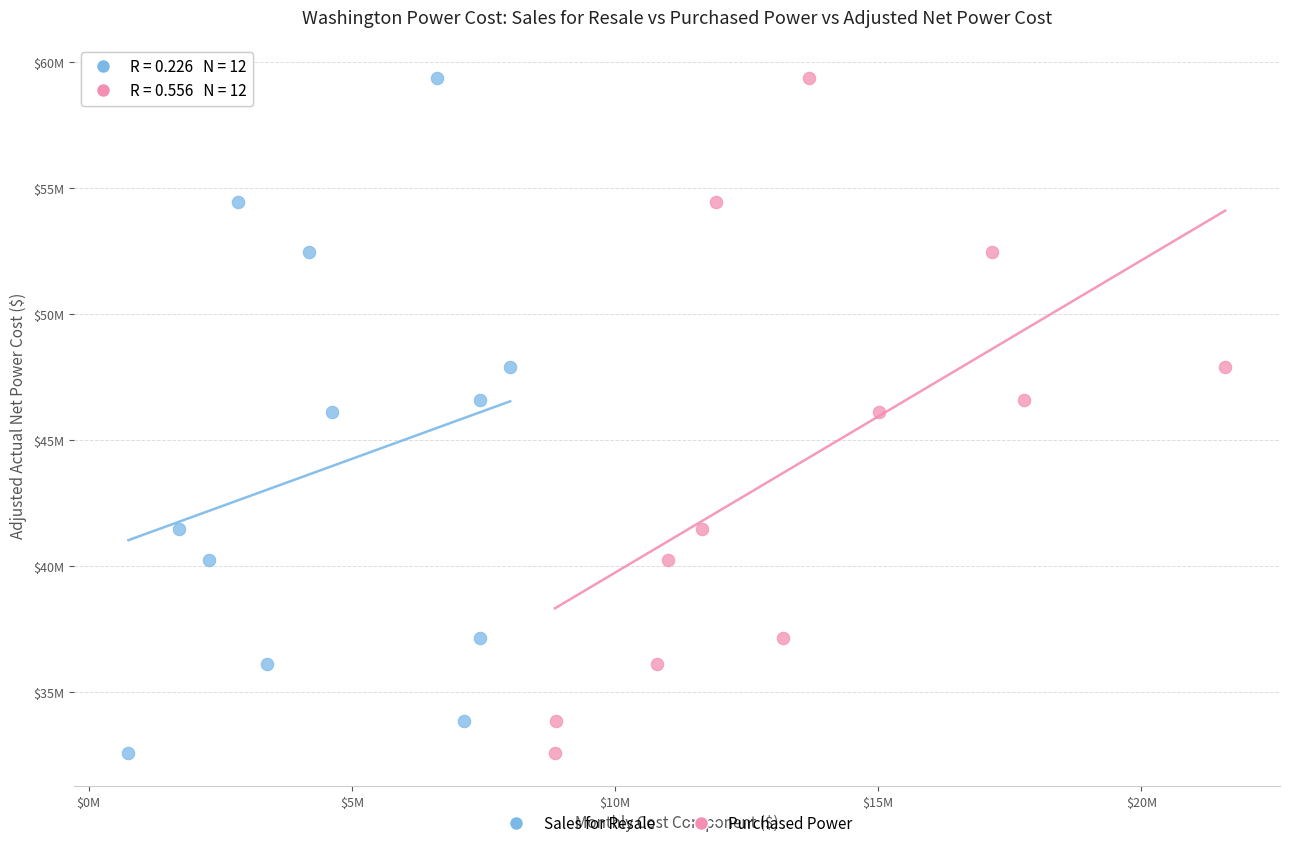

What are all the series names shown in the legend?

Sales for Resale, Purchased Power